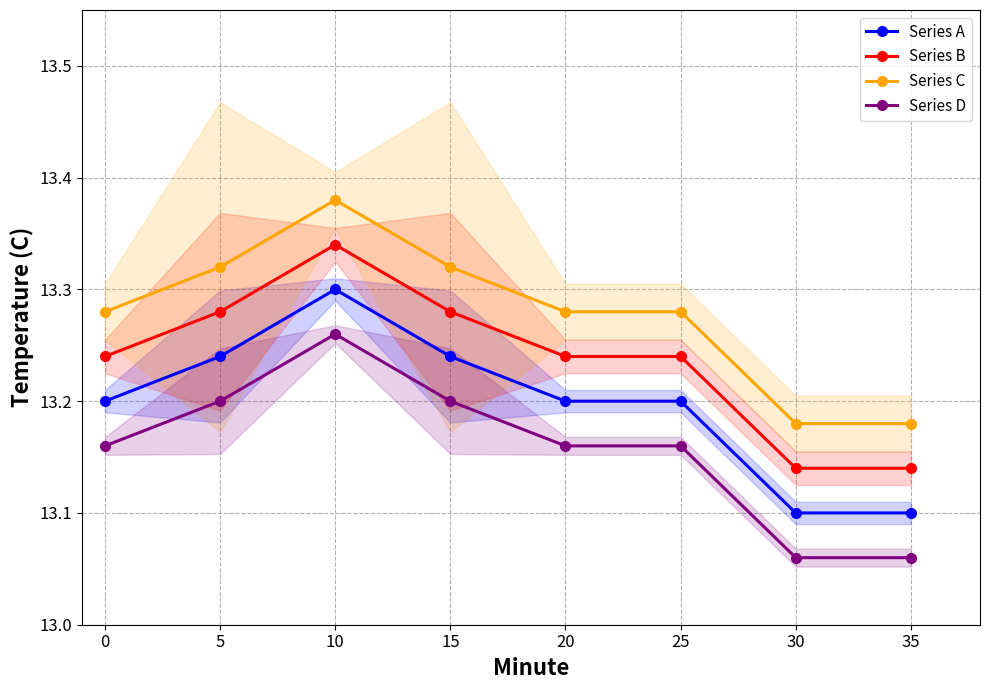

Is the value of Series D at 10 greater than the value of Series B at 5?

No